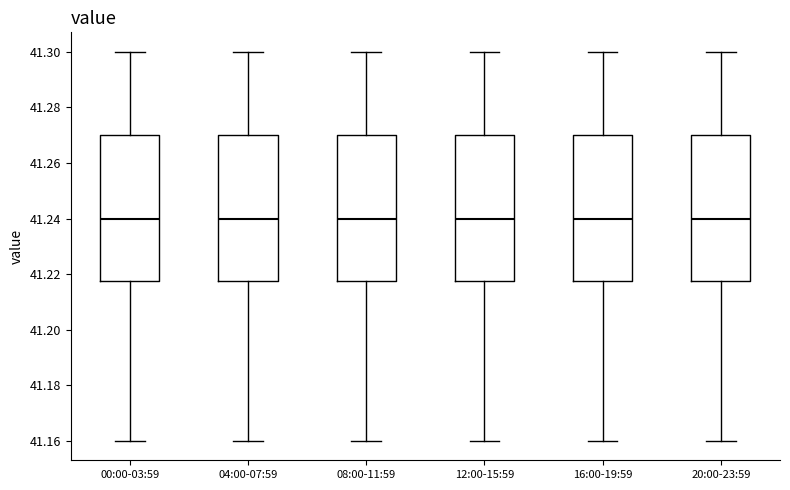

Reading left to right, transcribe this box plot: for each box, give where its median line is, the range the box spans, and where its two whiskers end, as read against the y-axis. The values are not printed on the chart, so give them approximately, as read against the axis.

00:00-03:59: median 41.240, box 41.218 to 41.270, whiskers 41.160 to 41.300
04:00-07:59: median 41.240, box 41.218 to 41.270, whiskers 41.160 to 41.300
08:00-11:59: median 41.240, box 41.218 to 41.270, whiskers 41.160 to 41.300
12:00-15:59: median 41.240, box 41.218 to 41.270, whiskers 41.160 to 41.300
16:00-19:59: median 41.240, box 41.218 to 41.270, whiskers 41.160 to 41.300
20:00-23:59: median 41.240, box 41.218 to 41.270, whiskers 41.160 to 41.300